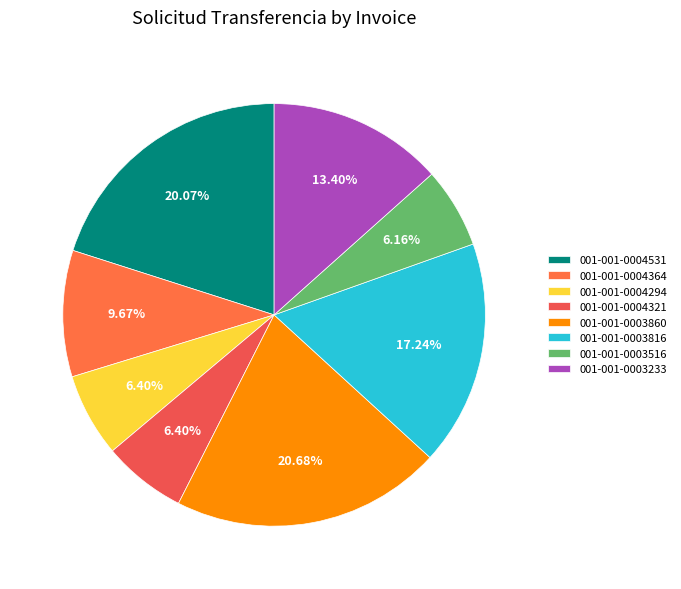

How many segments does this pie chart have?

8